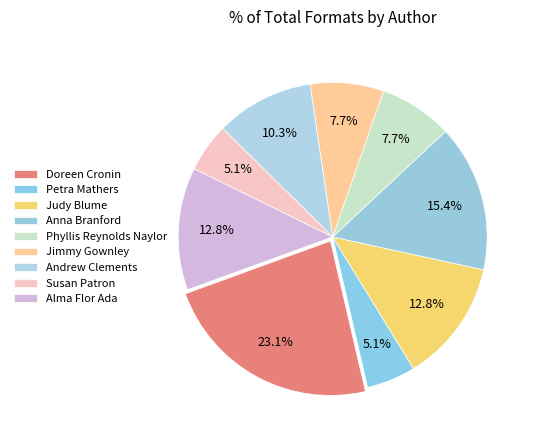

How many segments does this pie chart have?

9